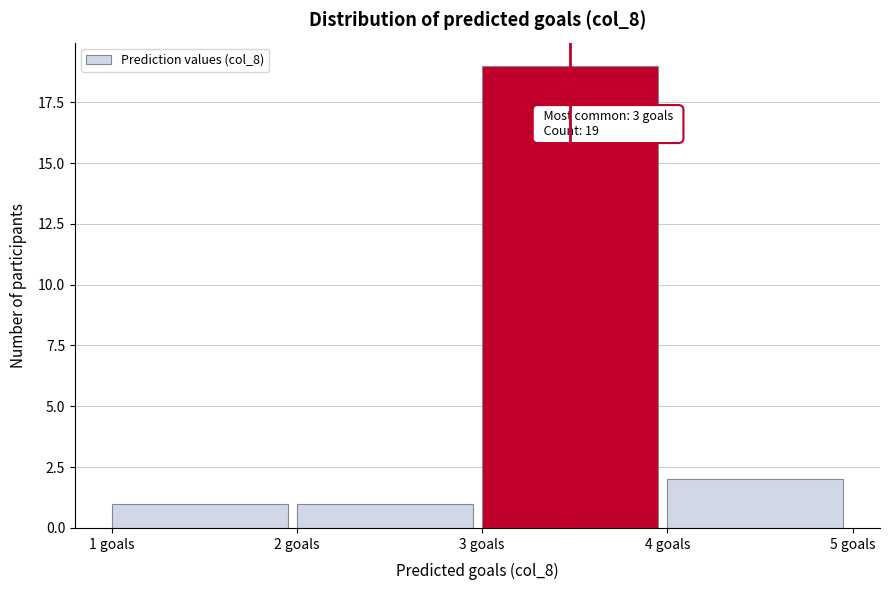

Over which range of the x-axis is the bar tallest?

3 to 4